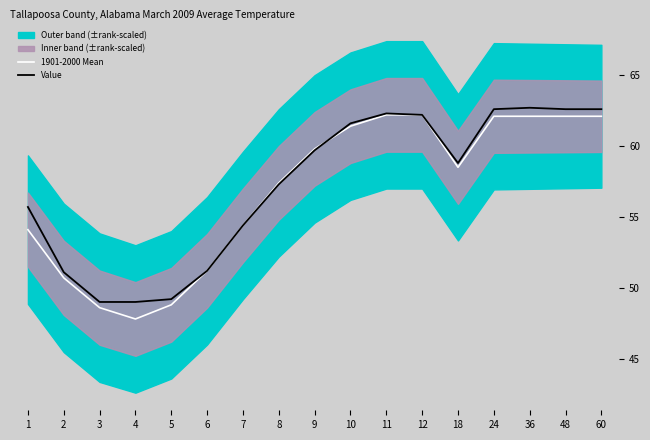

Is the value of Value at 10 greater than the value of 1901-2000 Mean at 2?

Yes